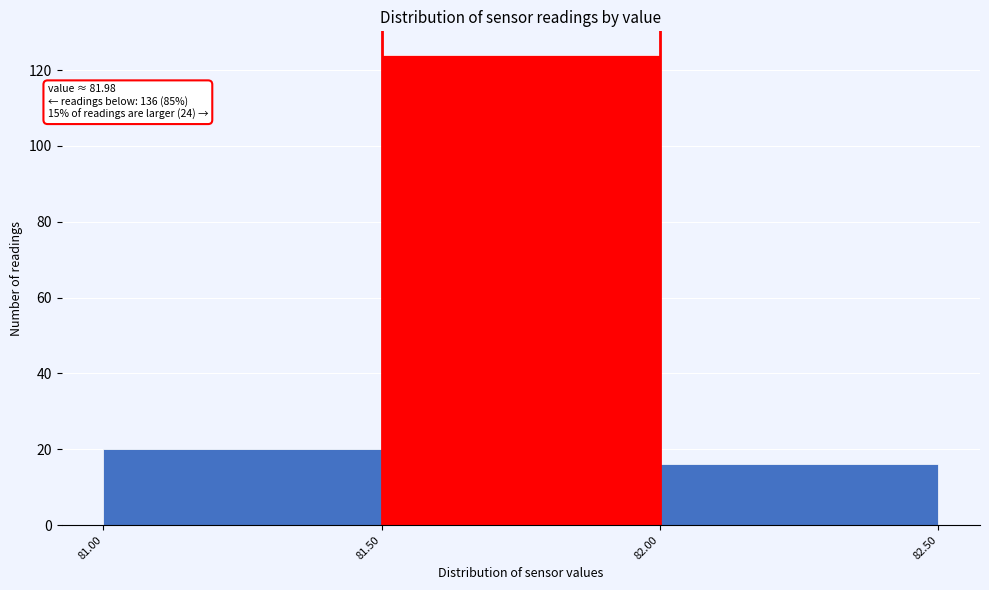

Which range on the x-axis has the tallest bar?

81.50 to 82.00